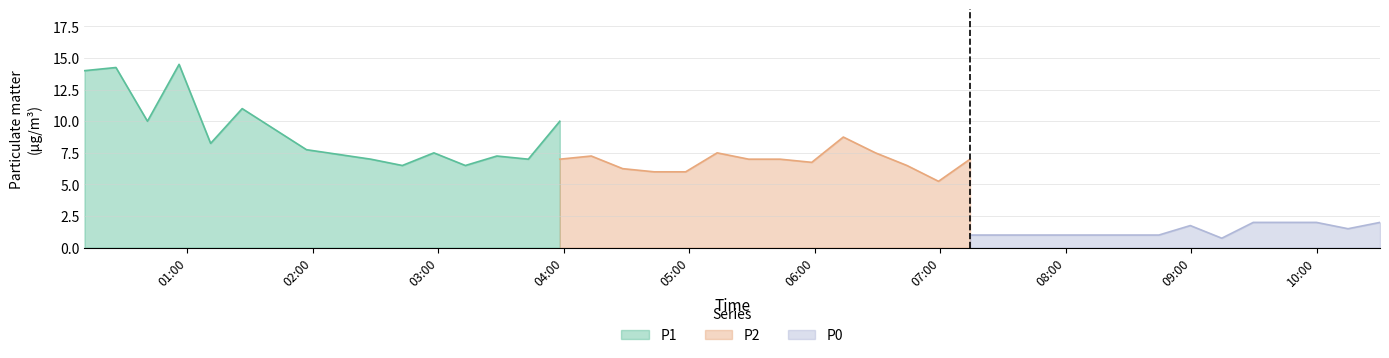

True or false: P2 and P1 cross at least once.

False